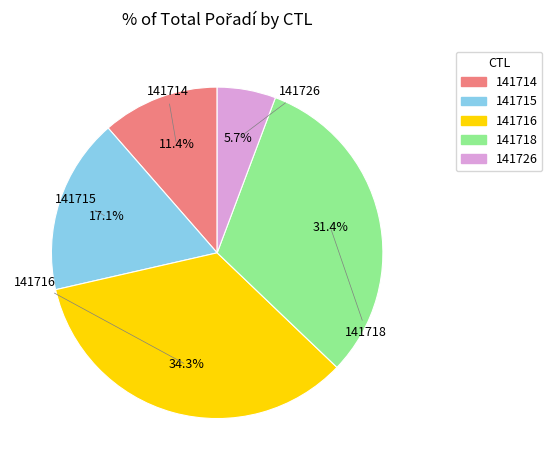

To the nearest percent, what is the difference between the largest and smallest slice percentages?

29%